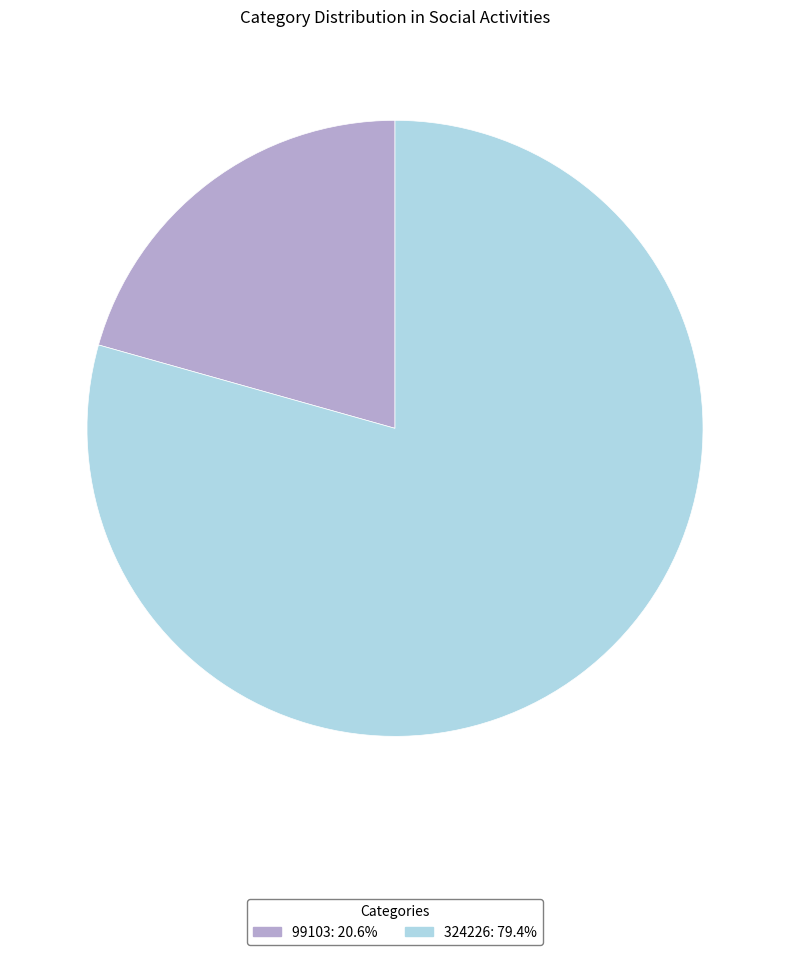

True or false: 324226 accounts for 74% of the total.

False